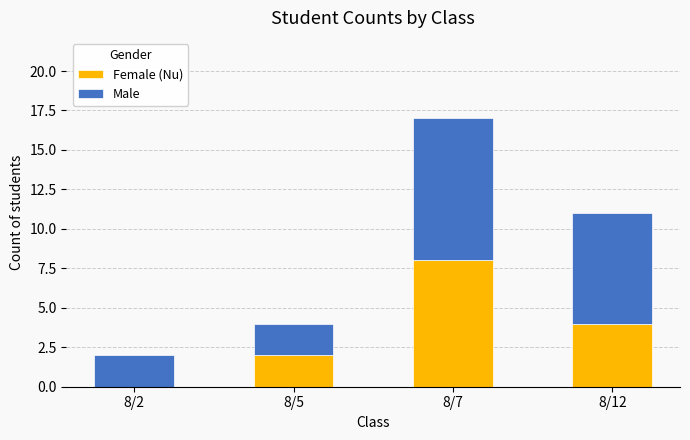

How many values in Female (Nu) are above zero?

3